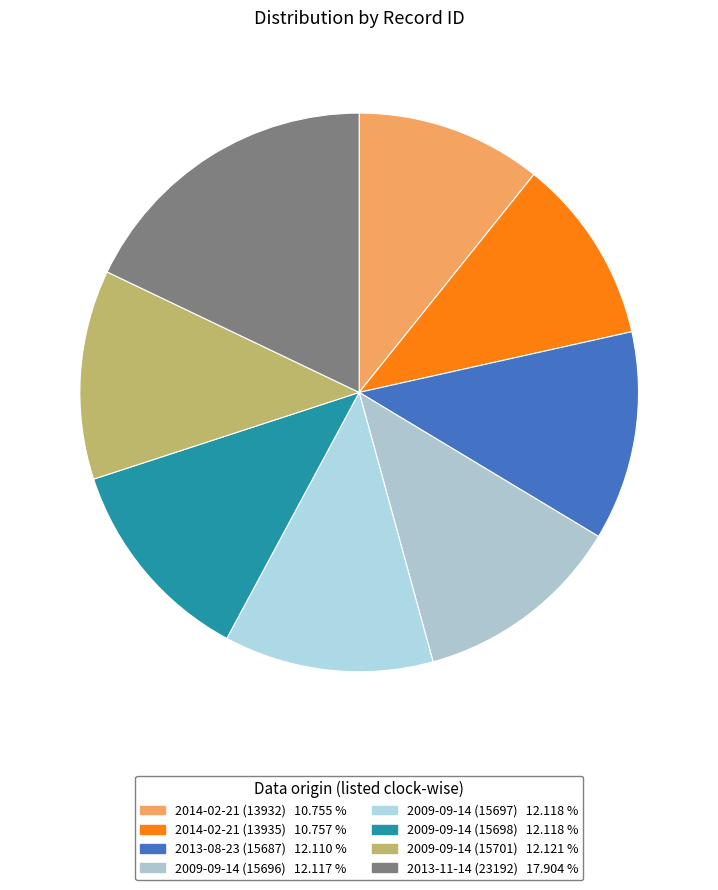

To the nearest percent, what is the difference between the largest and smallest slice percentages?

7%